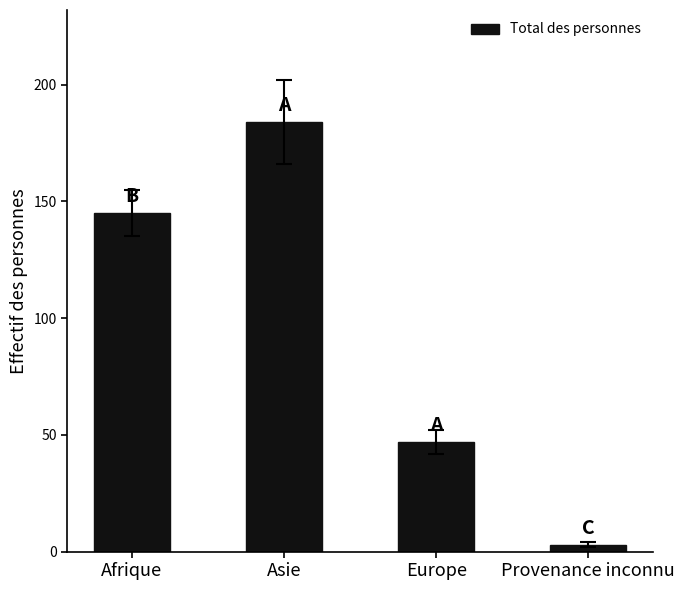

How many data points are less than 145?

2